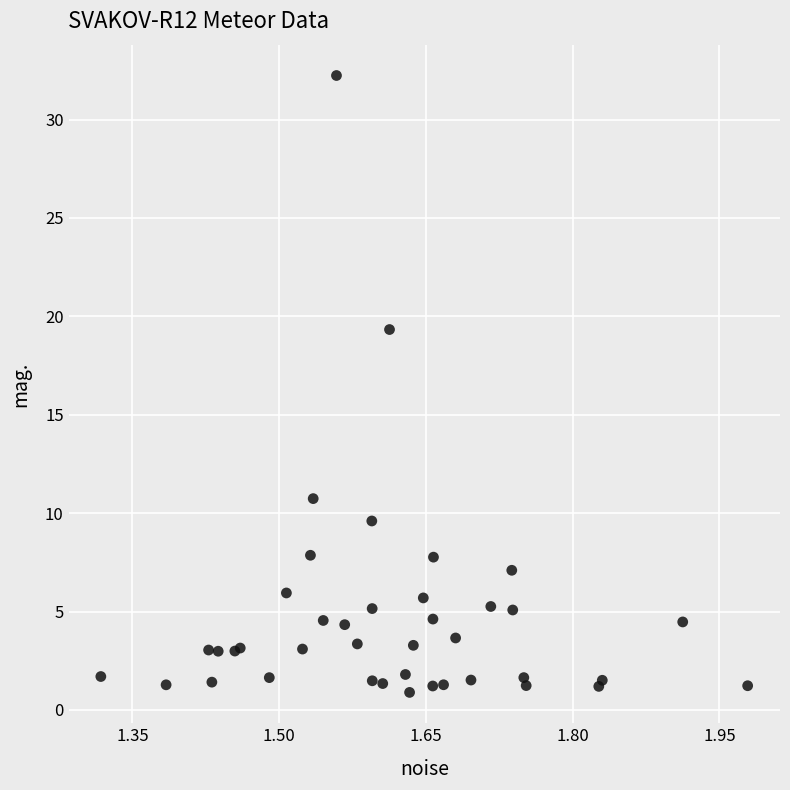

What Y value in the scatter plot is closest to 16?

19.3